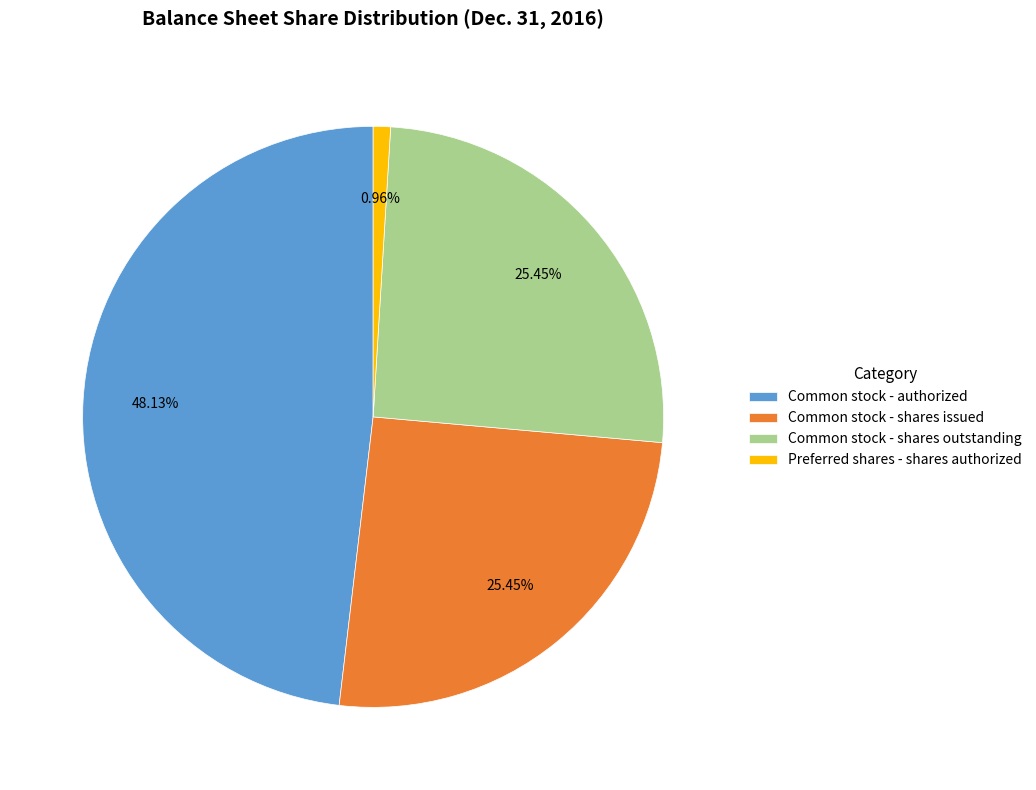

To the nearest percent, what portion does Common stock - shares issued represent?

25%